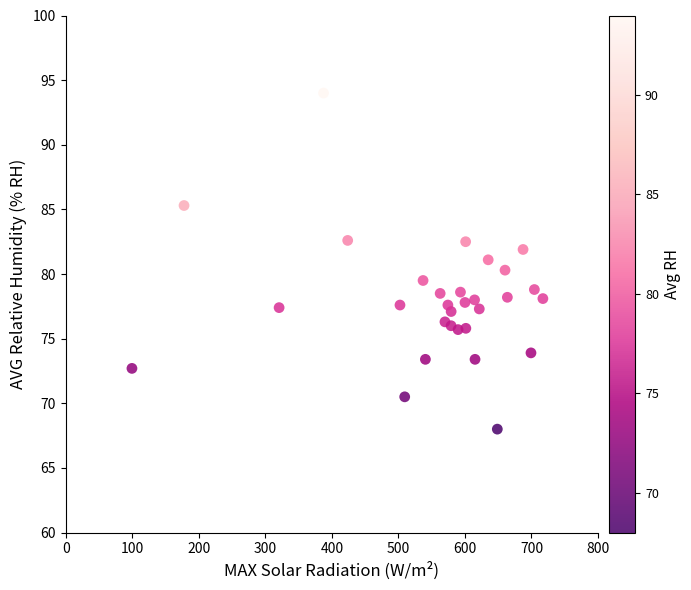

What is the range of Y values (max minus min)?

26.0